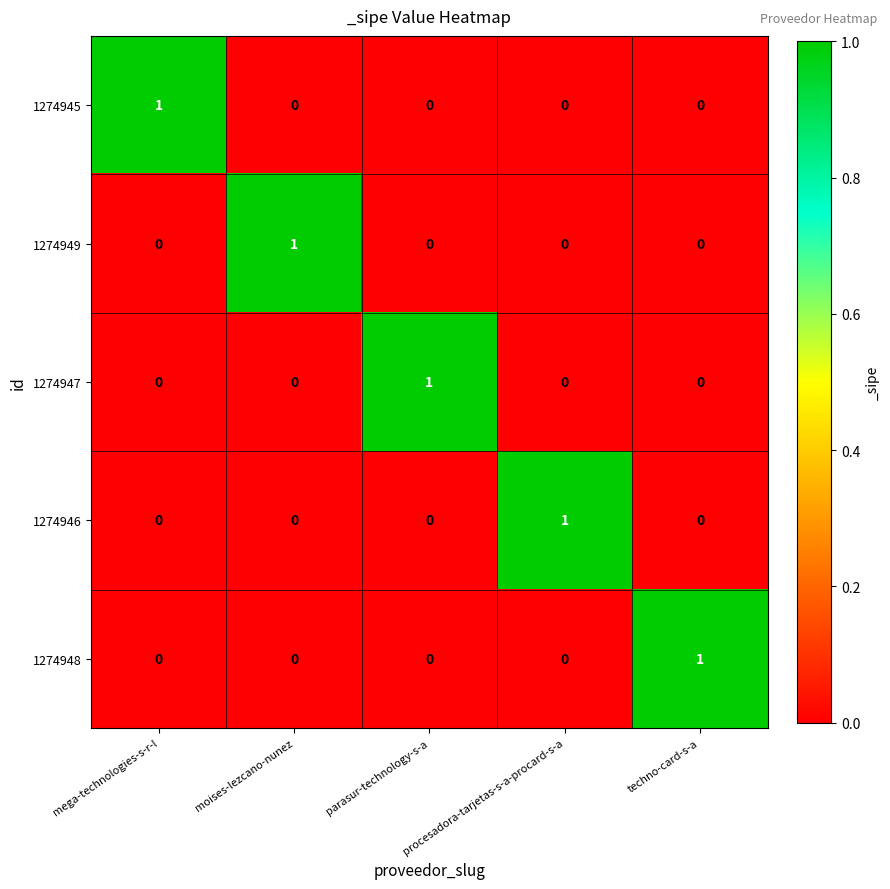

The 1274946 series shows 0 at moises-lezcano-nunez. True or false?

True